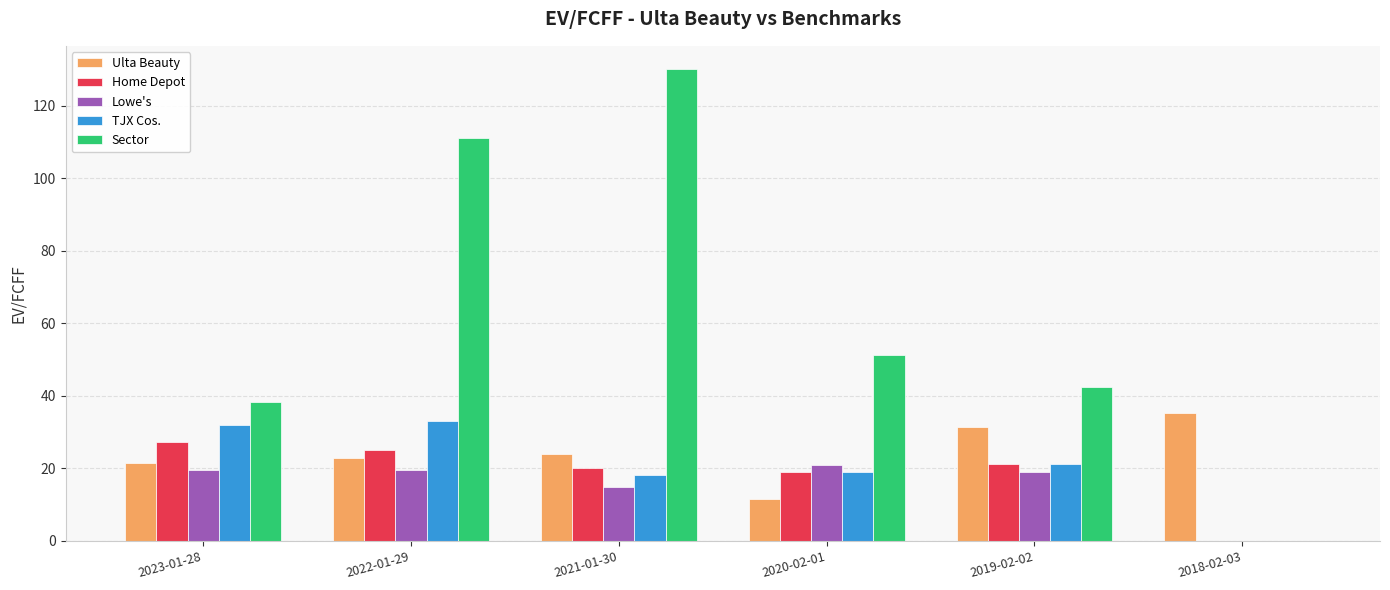

What is the sum of the Ulta Beauty values at 2021-01-30 and 2022-01-29?

46.9